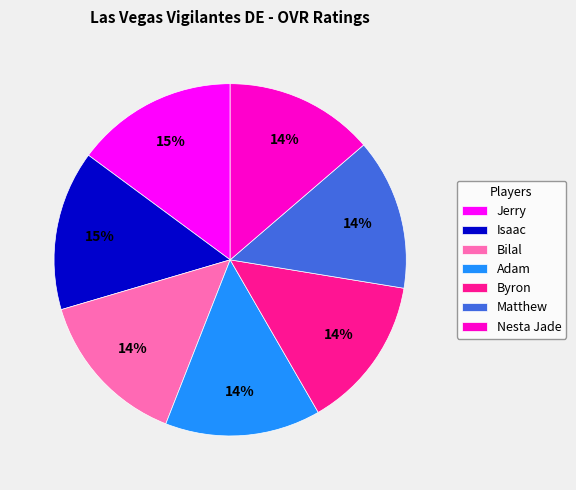

Do Isaac and Matthew together represent more than half of the pie?

No